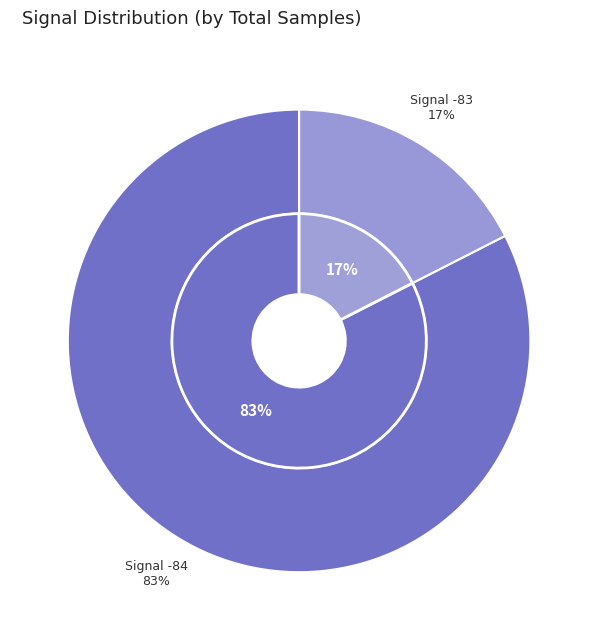

Is it true that 26 is 3% of the pie?

True